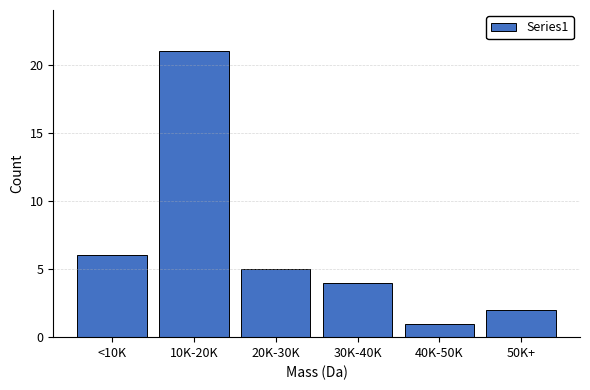

Reading left to right, extract all data points from this chart.

6	21	5	4	1	2